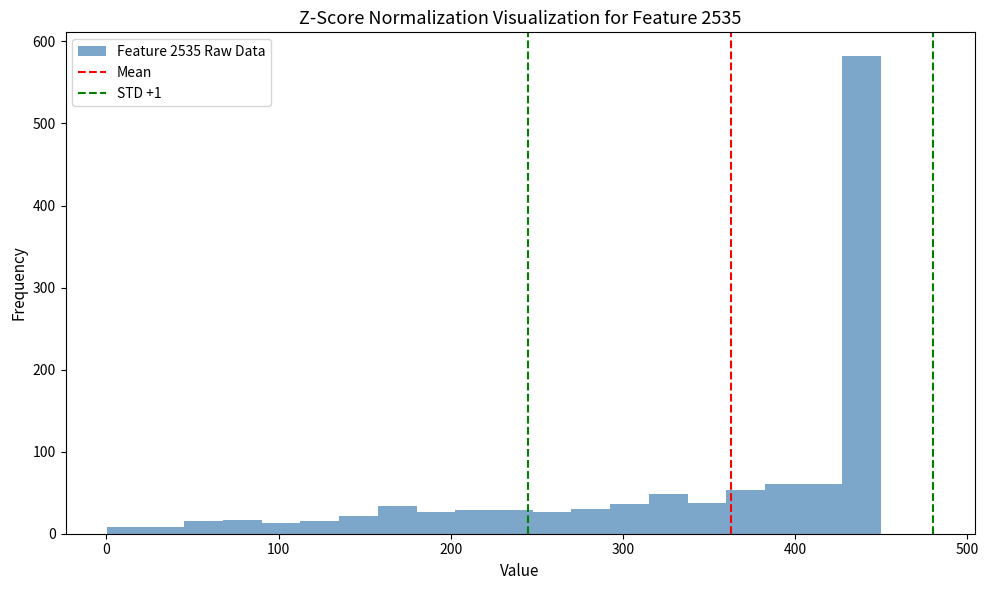

Read against the x-axis, roughly where is the centre of the tallest bar?

440